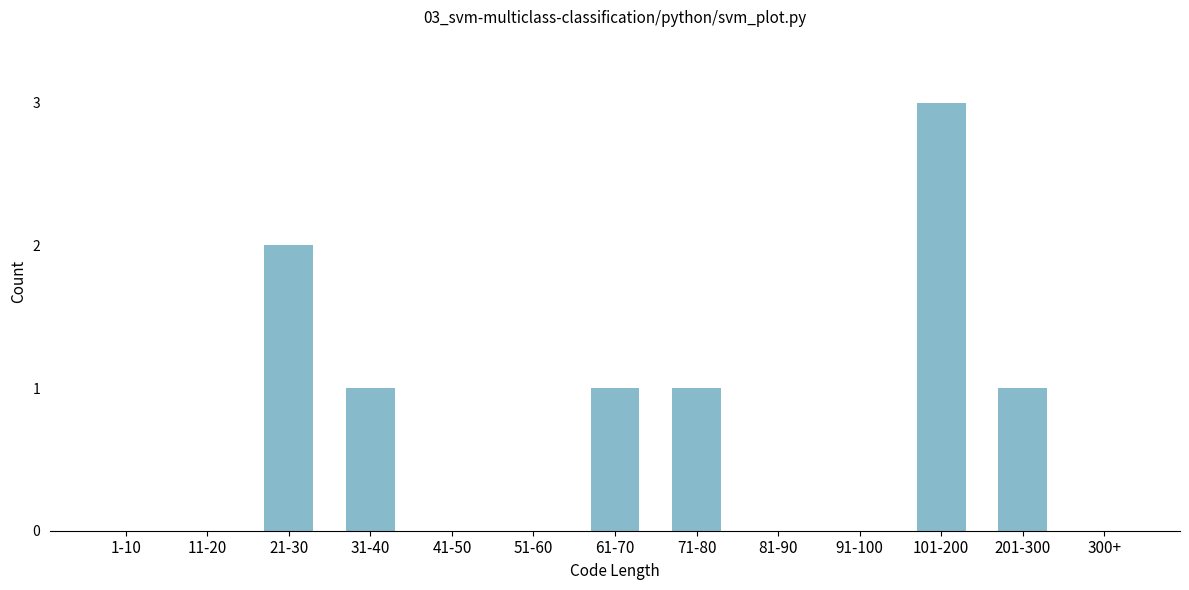

Reading right to left, list all the values displayed in this chart.

300+=0	201-300=1	101-200=3	91-100=0	81-90=0	71-80=1	61-70=1	51-60=0	41-50=0	31-40=1	21-30=2	11-20=0	1-10=0